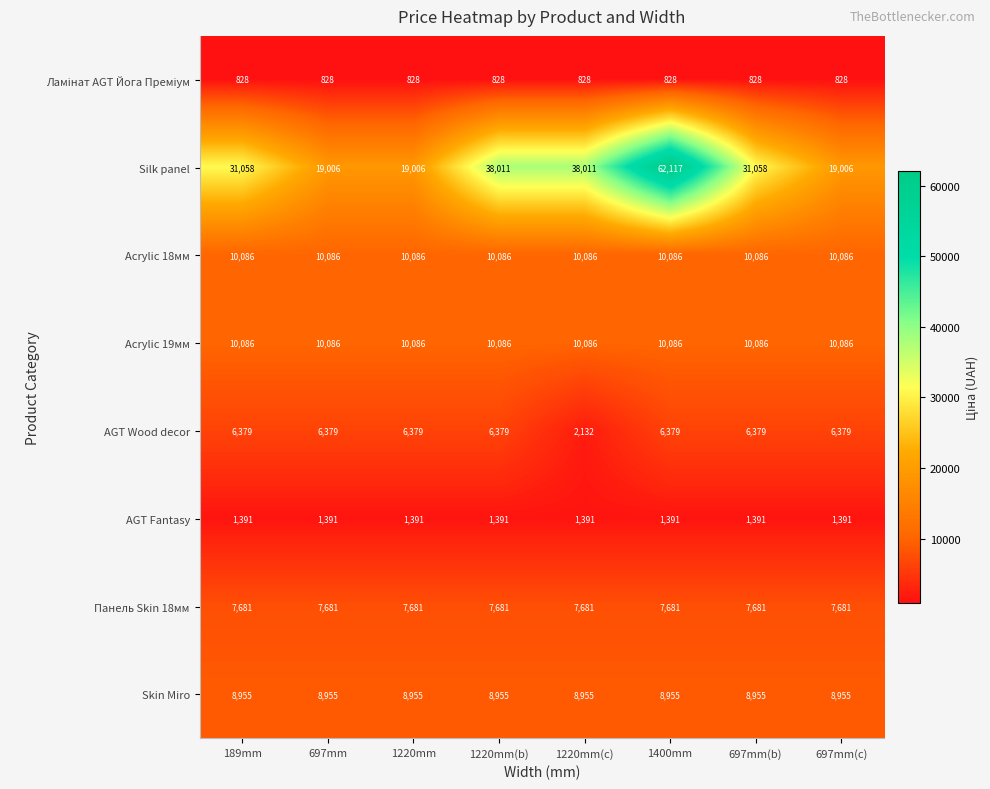

What is the lowest value of the AGT Fantasy series?

1391